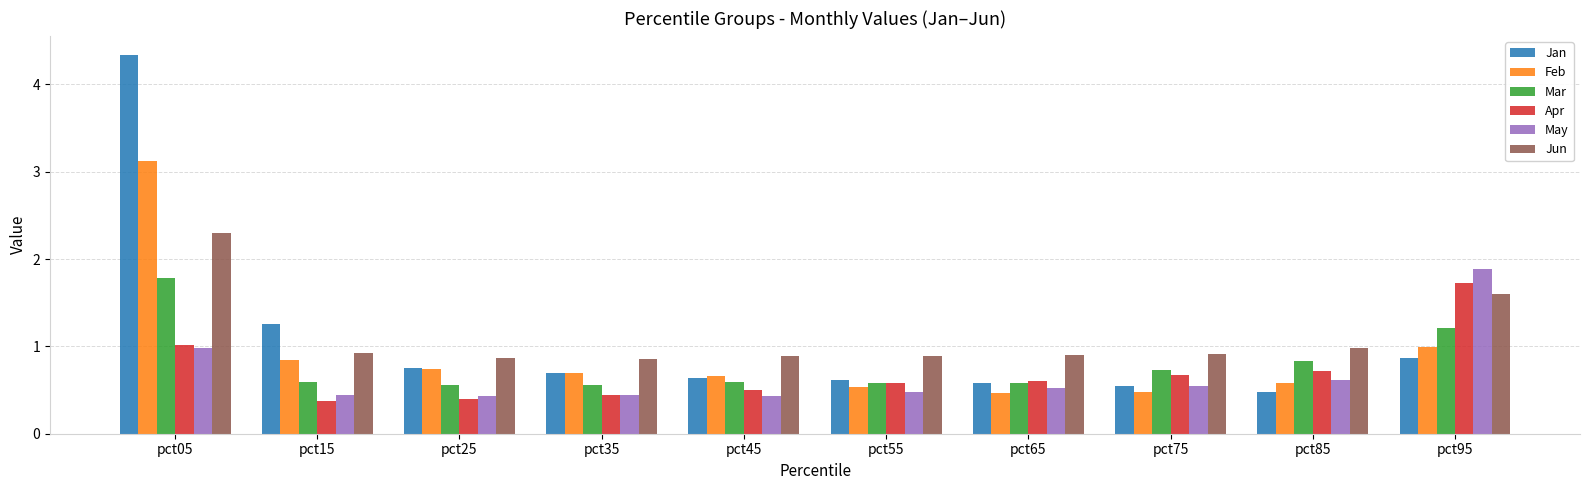

Is the value of Feb at pct05 greater than the value of Apr at pct55?

Yes